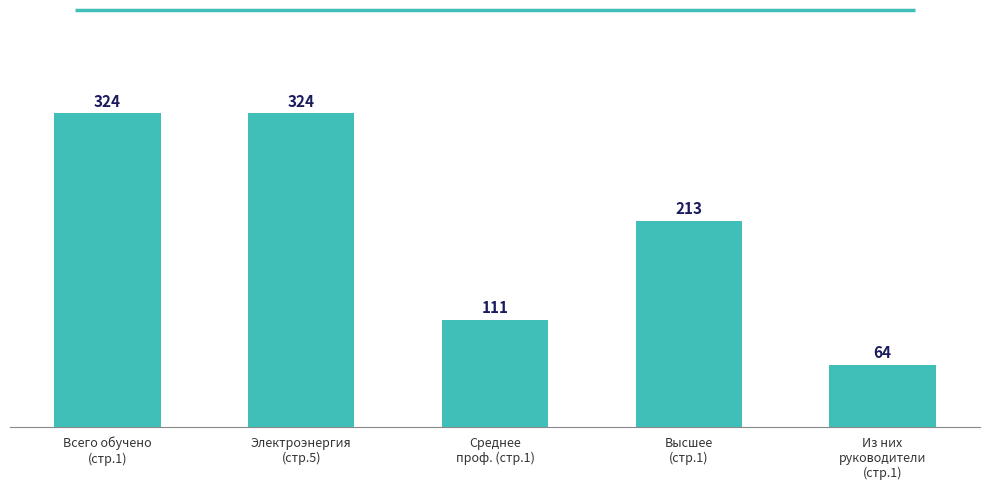

What is the minimum value shown in the chart?

64